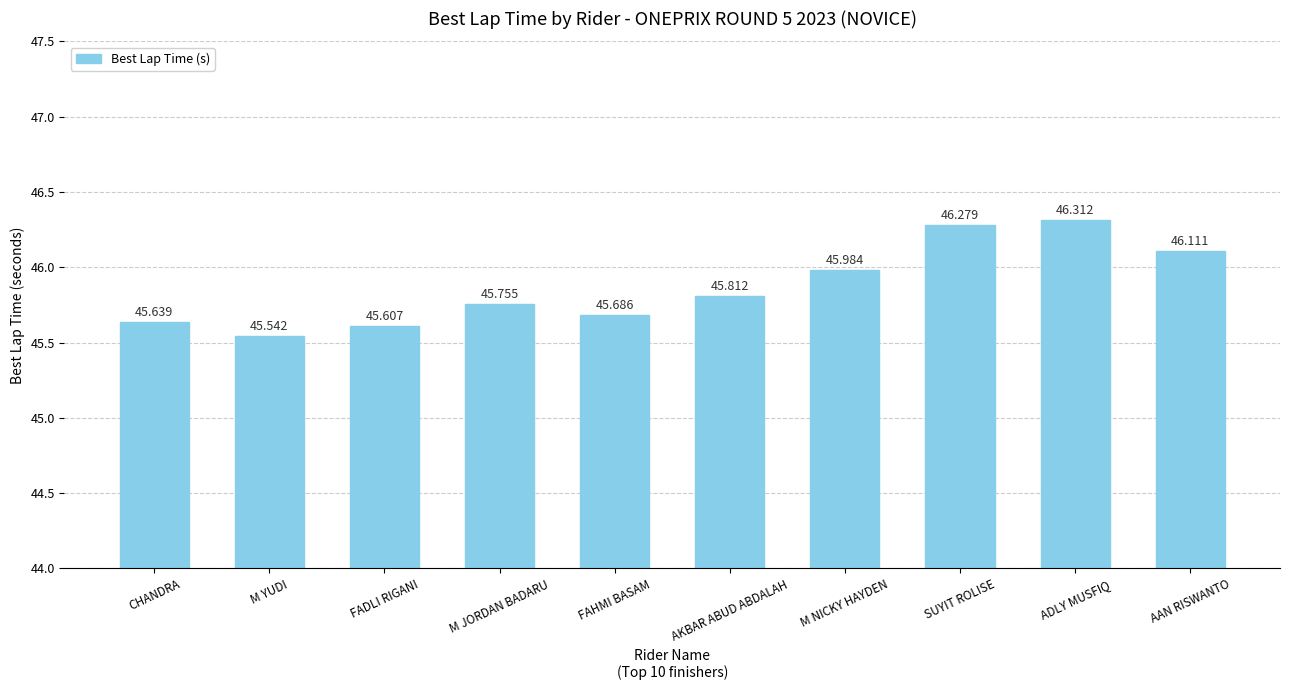

Approximately how many times larger is the value at CHANDRA compared to FADLI RIGANI?

1.0